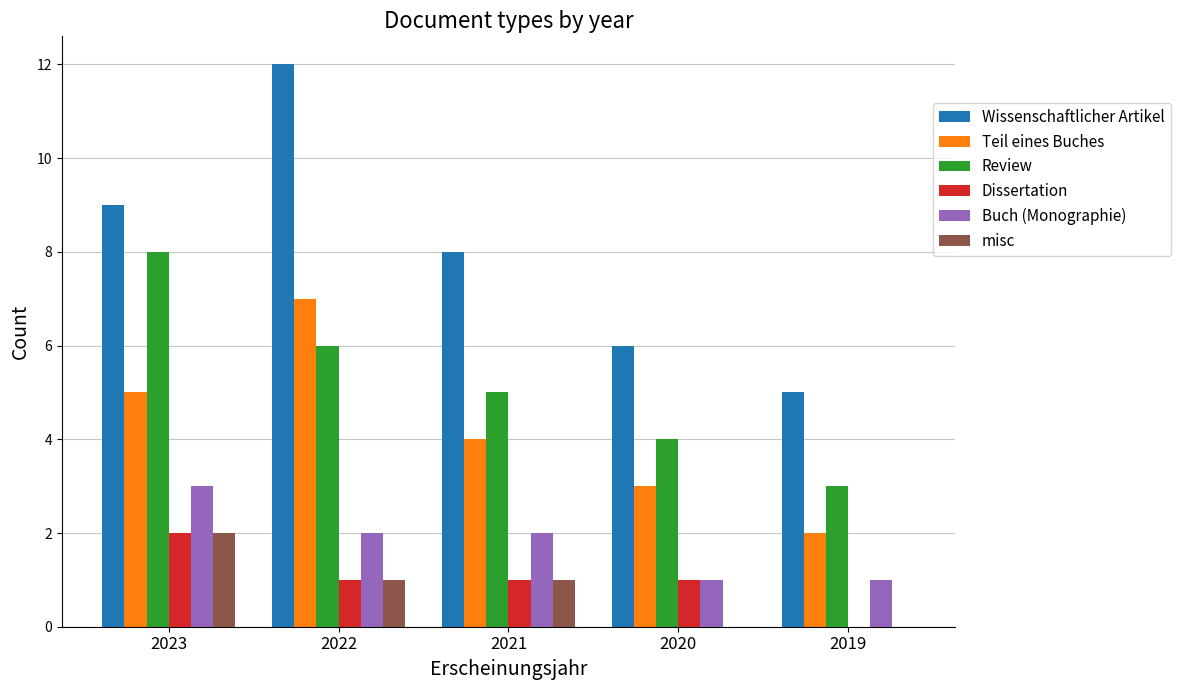

What is the spread (max minus min) of values at 2023?

7